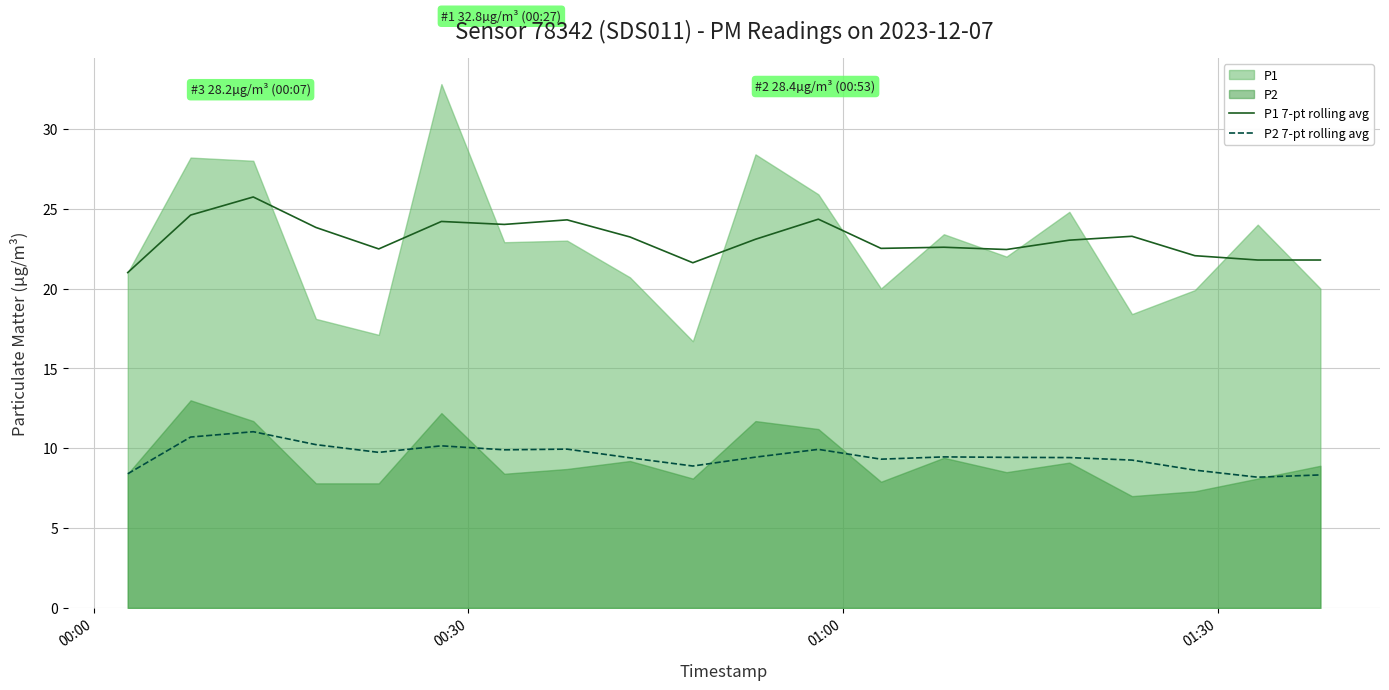

What is the minimum value for P2 7-pt rolling avg?

8.2